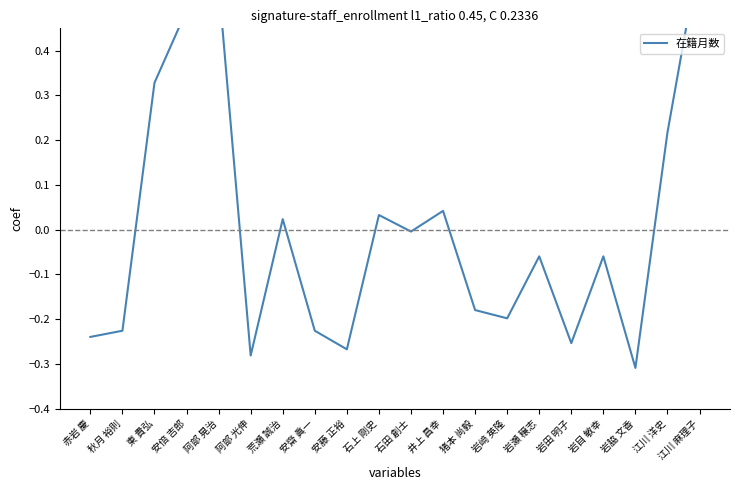

Reading right to left, transcribe all the data shown in this chart.

江川 麻理子=0.6	江川 洋史=0.2	岩脇 文香=-0.3	岩目 敏幸=-0.1	岩田 明子=-0.3	岩瀬 穣志=-0.1	岩﨑 英隆=-0.2	猪本 尚毅=-0.2	井上 昌幸=0.0	石田 創士=-0.0	石上 剛史=0.0	安藤 正裕=-0.3	安齋 眞一=-0.2	荒瀬 誠治=0.0	阿部 光伸=-0.3	阿部 晃治=0.5	安倍 吉郎=0.5	東 貴弘=0.3	秋月 裕則=-0.2	赤岩 慶=-0.2